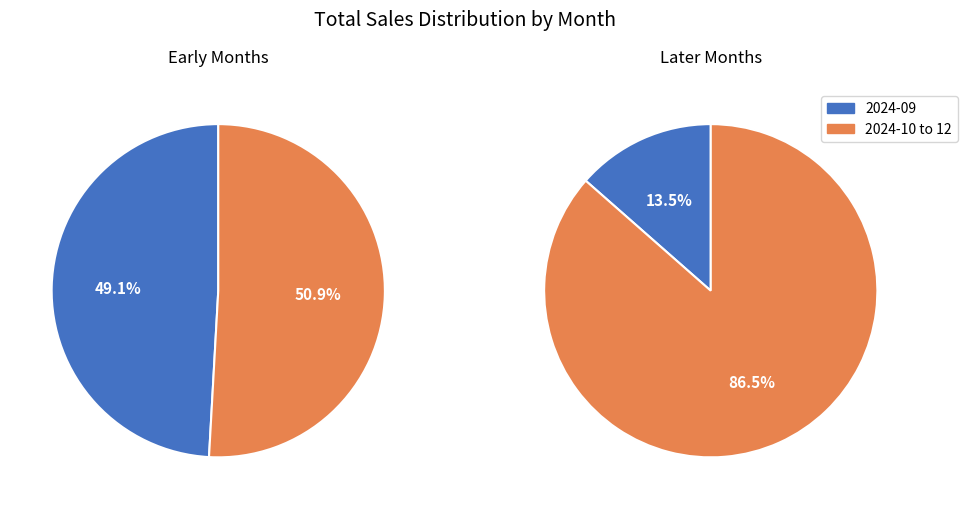

Which has a higher value, 2024-09 or 2024-11?

2024-11